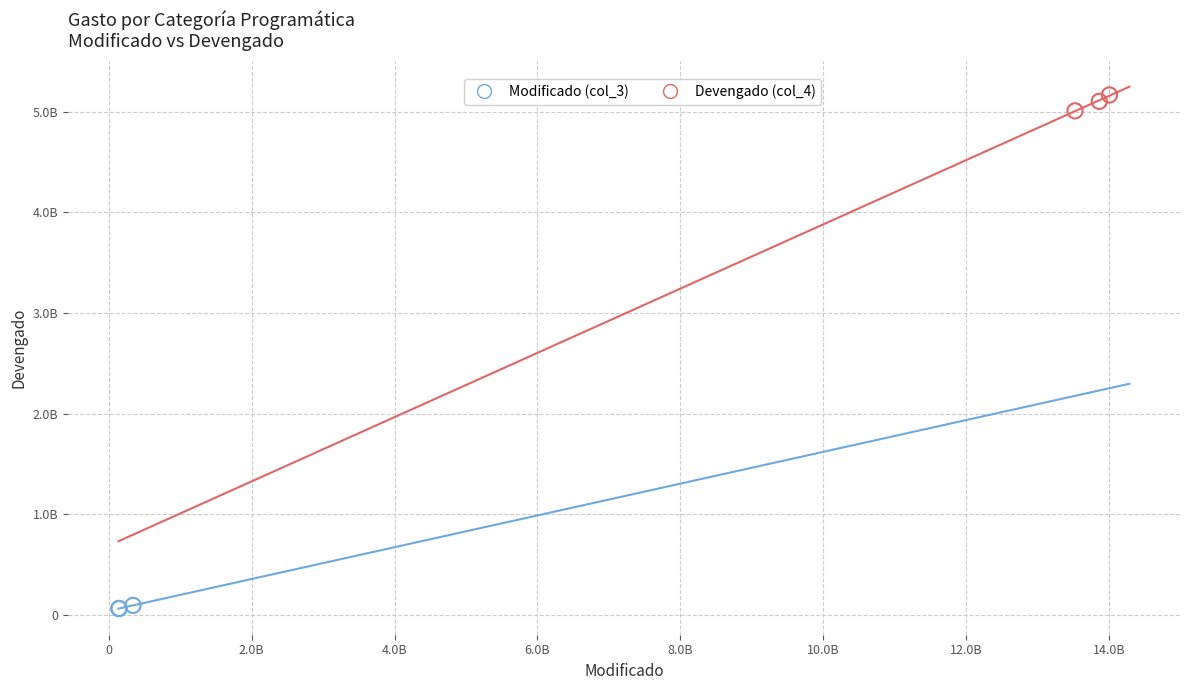

What are all the series names shown in the legend?

Modificado (col_3), Devengado (col_4)